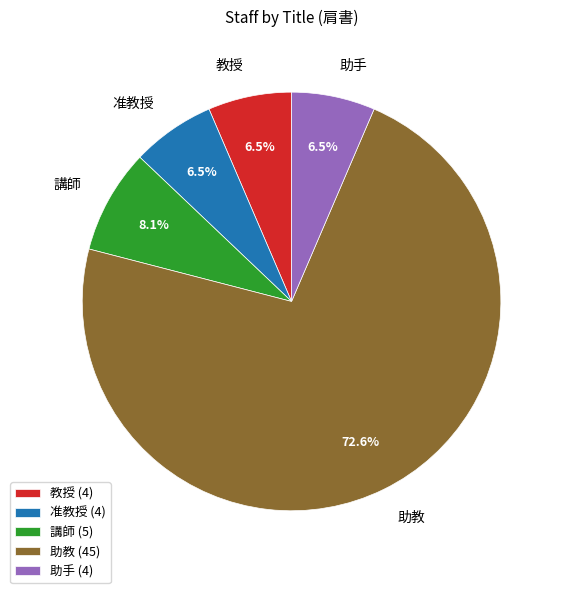

Does any single category account for the majority?

Yes